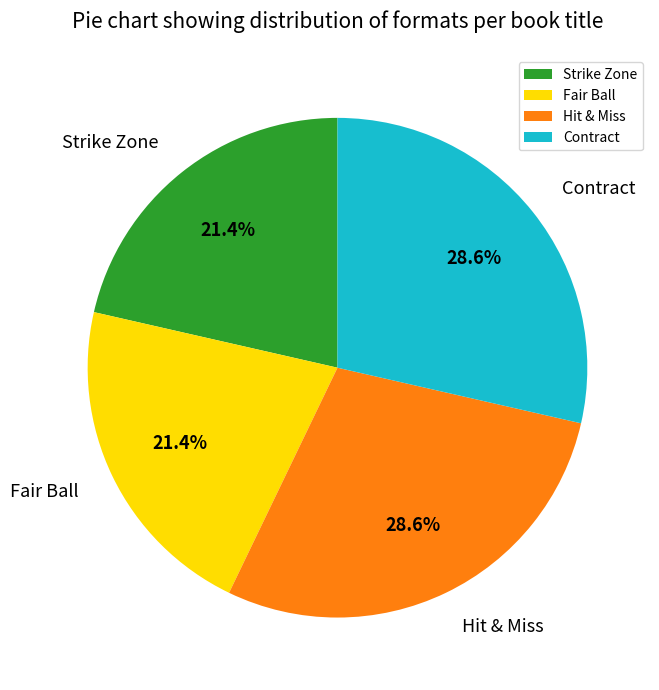

To the nearest percent, what is the difference between the largest and smallest slice percentages?

7%